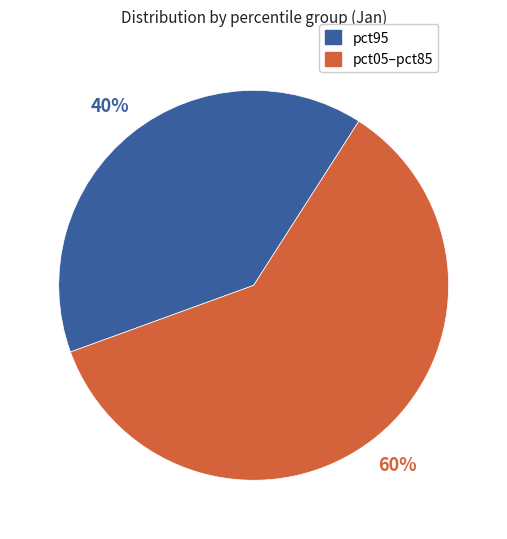

Is there any slice that represents more than half of the pie?

Yes